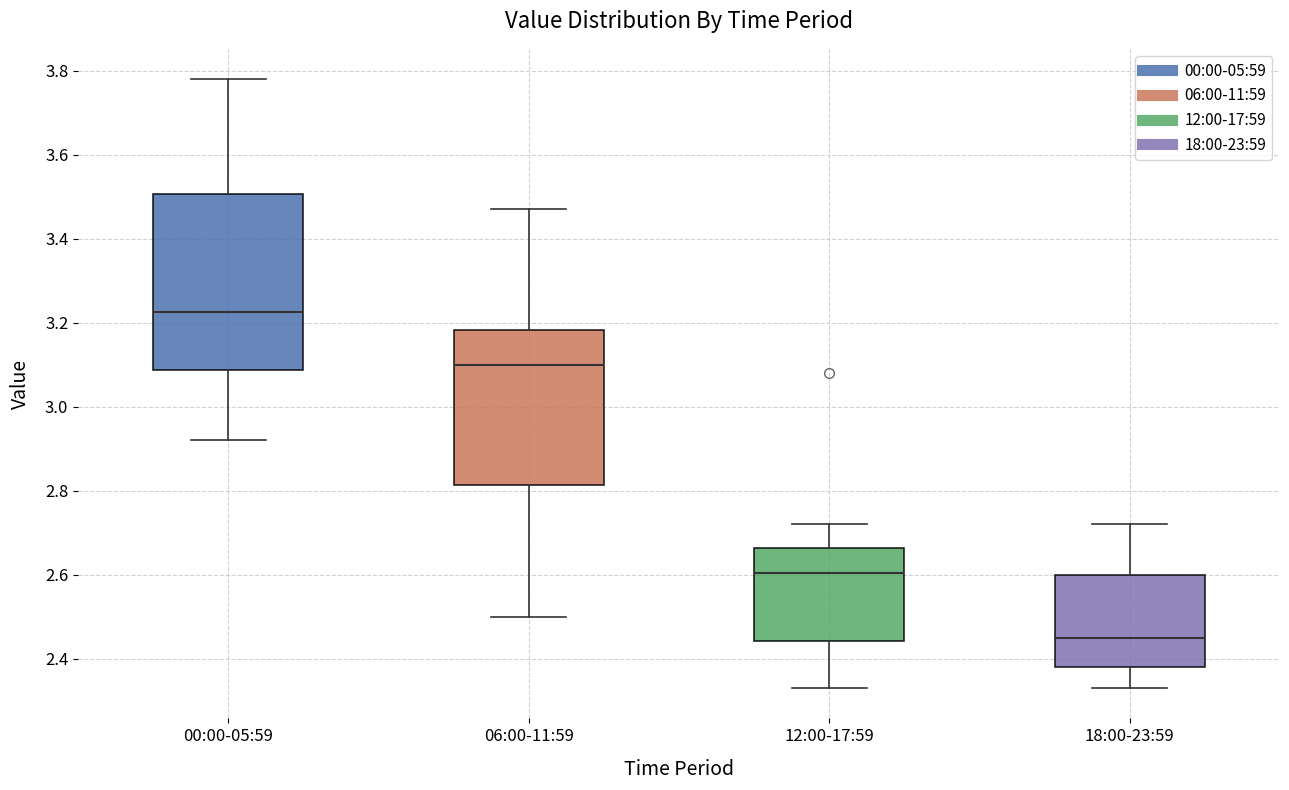

Reading left to right, read every box against the y-axis: the position of its median line, the range the box covers, and the ends of its whiskers. The values are not printed on the chart, so give them approximately, as read against the axis.

00:00-05:59: median 3.22, box 3.08 to 3.50, whiskers 2.92 to 3.78
06:00-11:59: median 3.10, box 2.82 to 3.18, whiskers 2.50 to 3.48
12:00-17:59: median 2.60, box 2.44 to 2.66, whiskers 2.34 to 2.72
18:00-23:59: median 2.46, box 2.38 to 2.60, whiskers 2.34 to 2.72